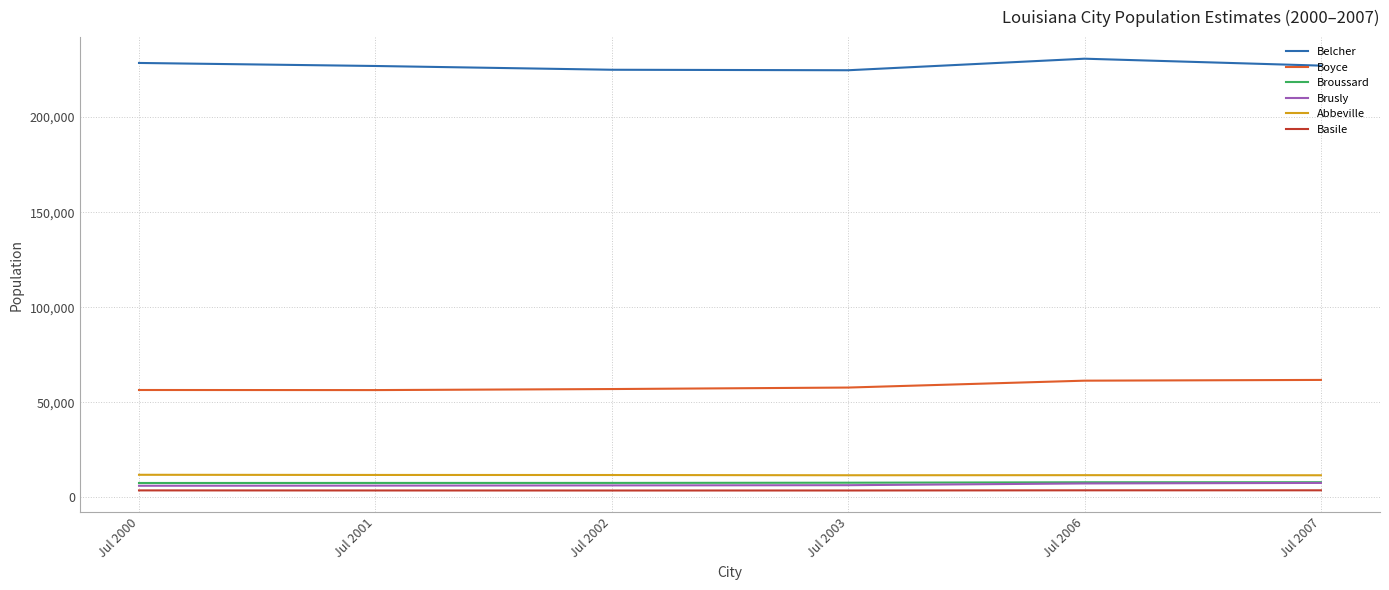

True or false: Belcher and Abbeville cross at least once.

False